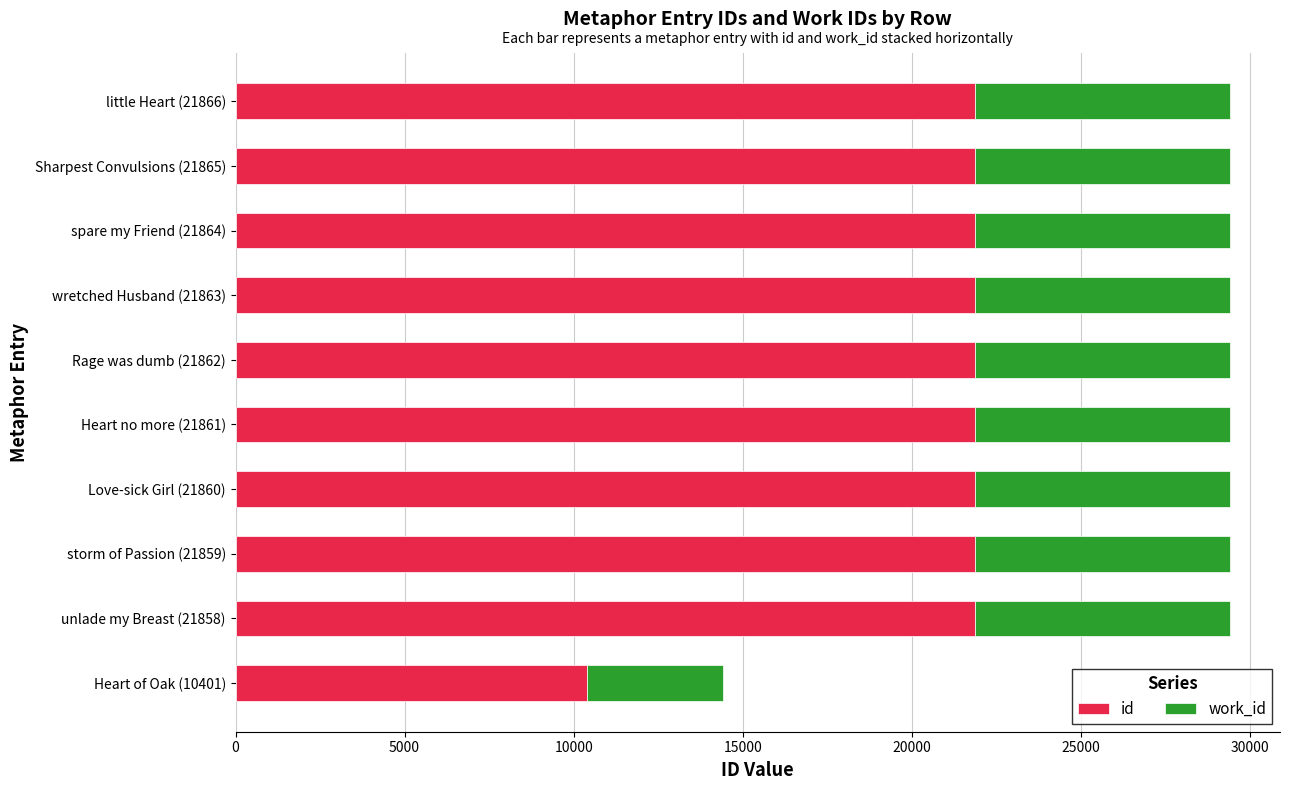

Count the number of categories in the chart.

10